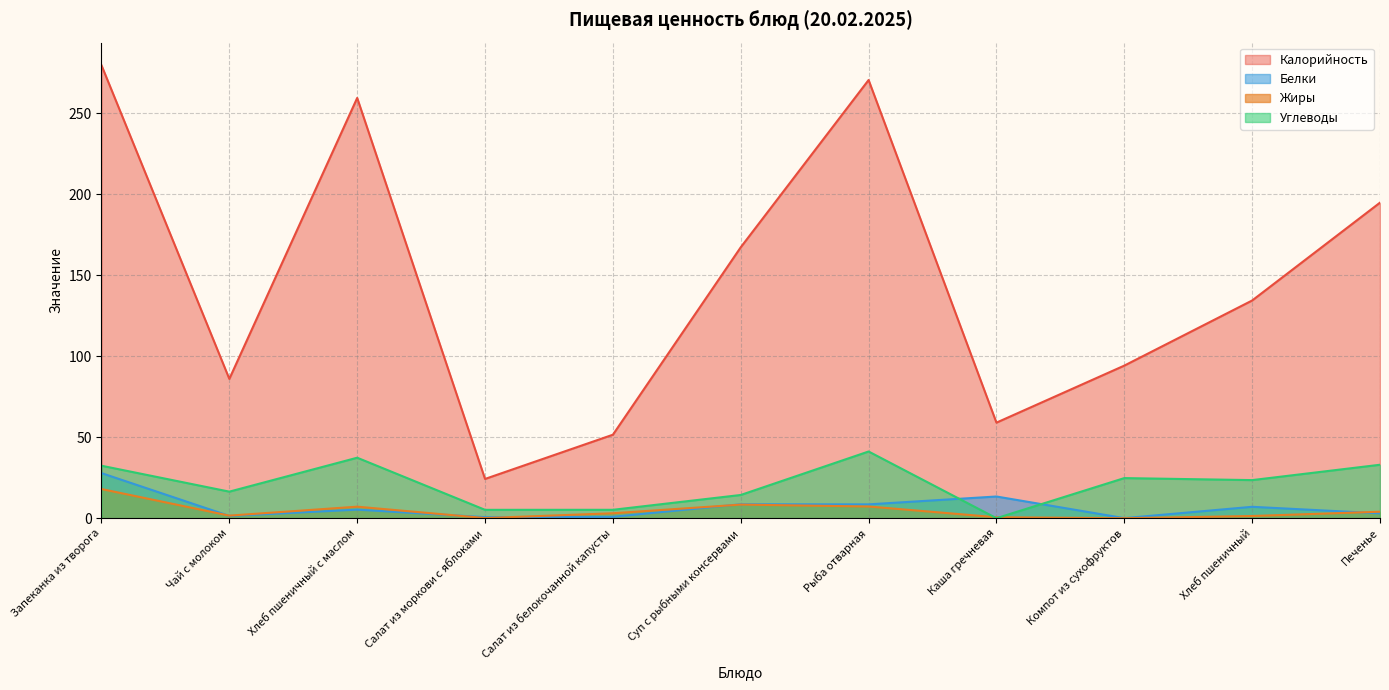

Which category has the highest value in the Белки series?

Запеканка из творога